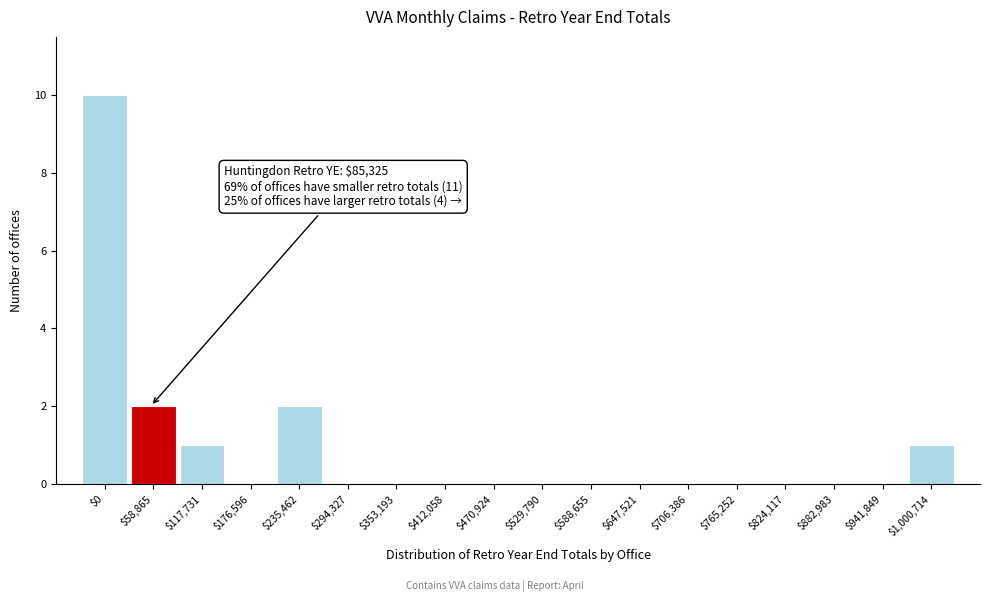

At which category does the chart reach its peak across all series?

$0